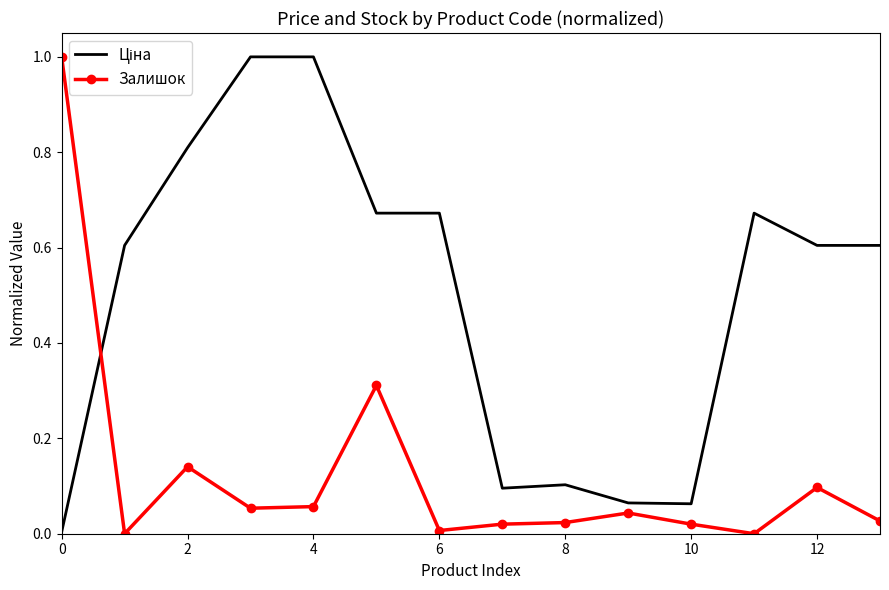

What is the difference between the maximum and minimum values in the Залишок series?

1.0